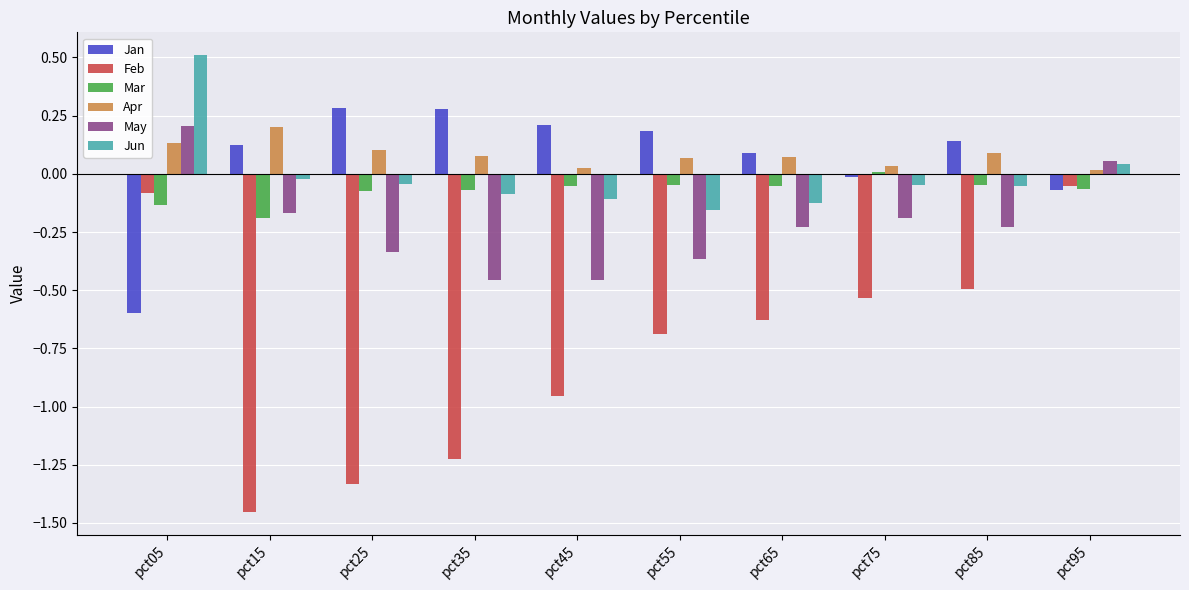

At how many categories does at least one series exceed 0?

10